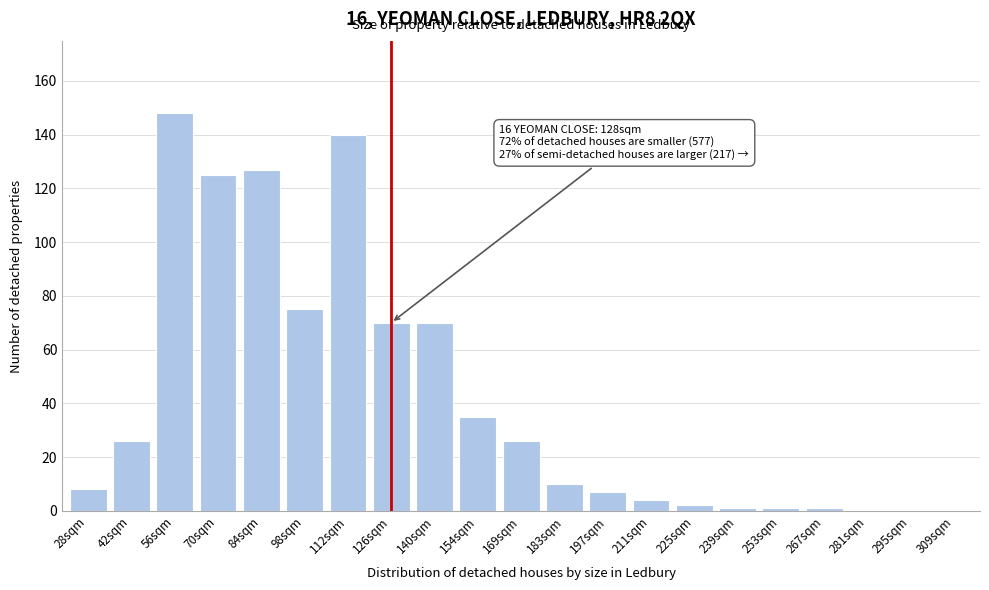

Reading left to right, transcribe all the data shown in this chart.

28sqm=8	42sqm=26	56sqm=148	70sqm=125	84sqm=127	98sqm=75	112sqm=140	126sqm=70	140sqm=70	154sqm=35	169sqm=26	183sqm=10	197sqm=7	211sqm=4	225sqm=2	239sqm=1	253sqm=1	267sqm=1	281sqm=0	295sqm=0	309sqm=0